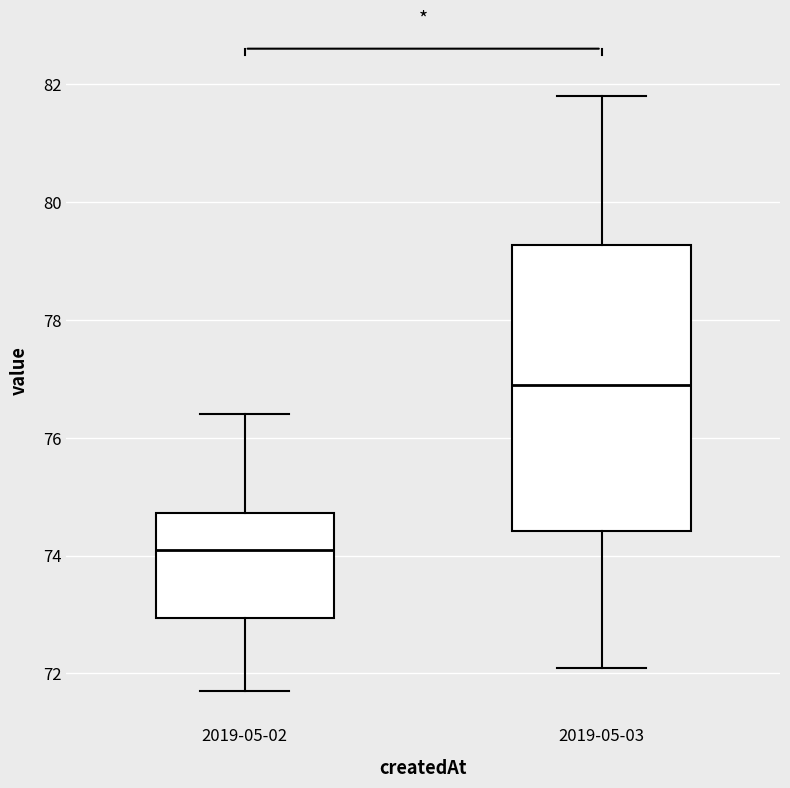

Which box's median line is the highest?

2019-05-03